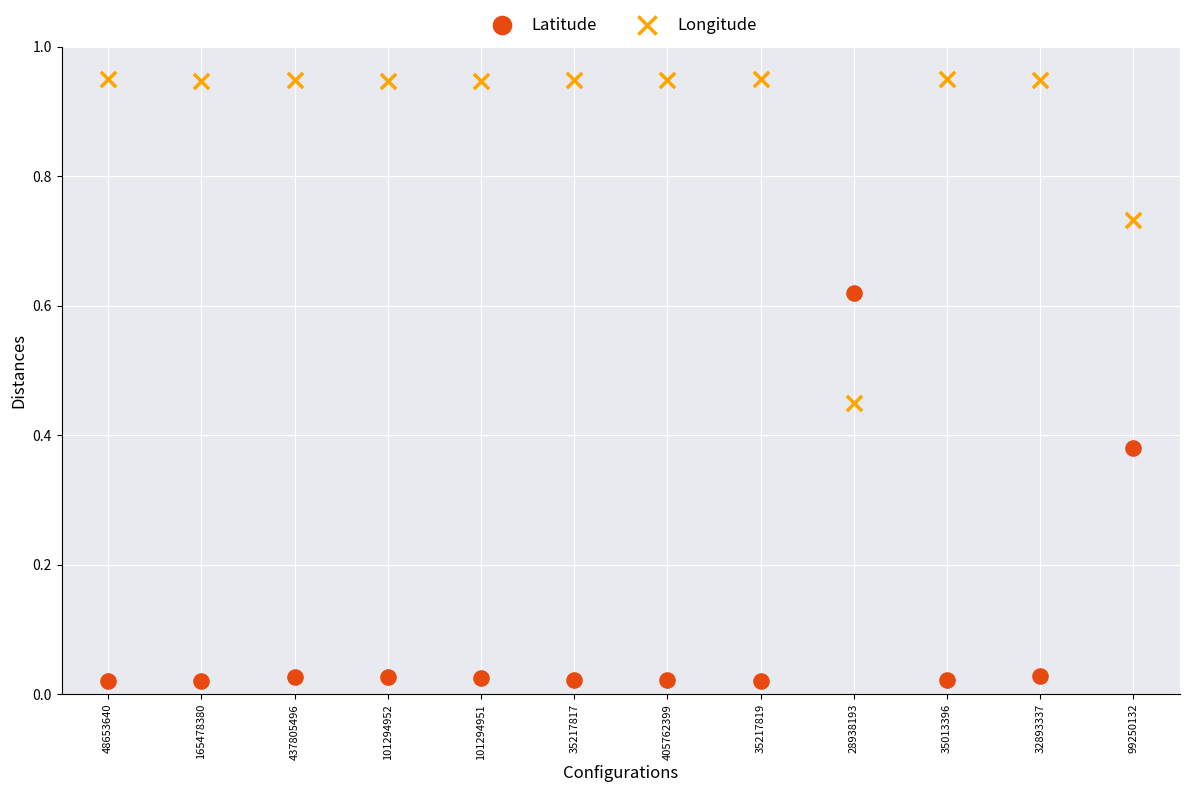

Which series reaches the maximum Y coordinate?

Longitude